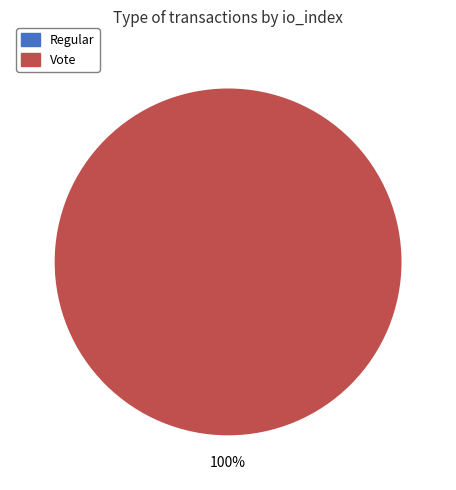

How many segments does this pie chart have?

2